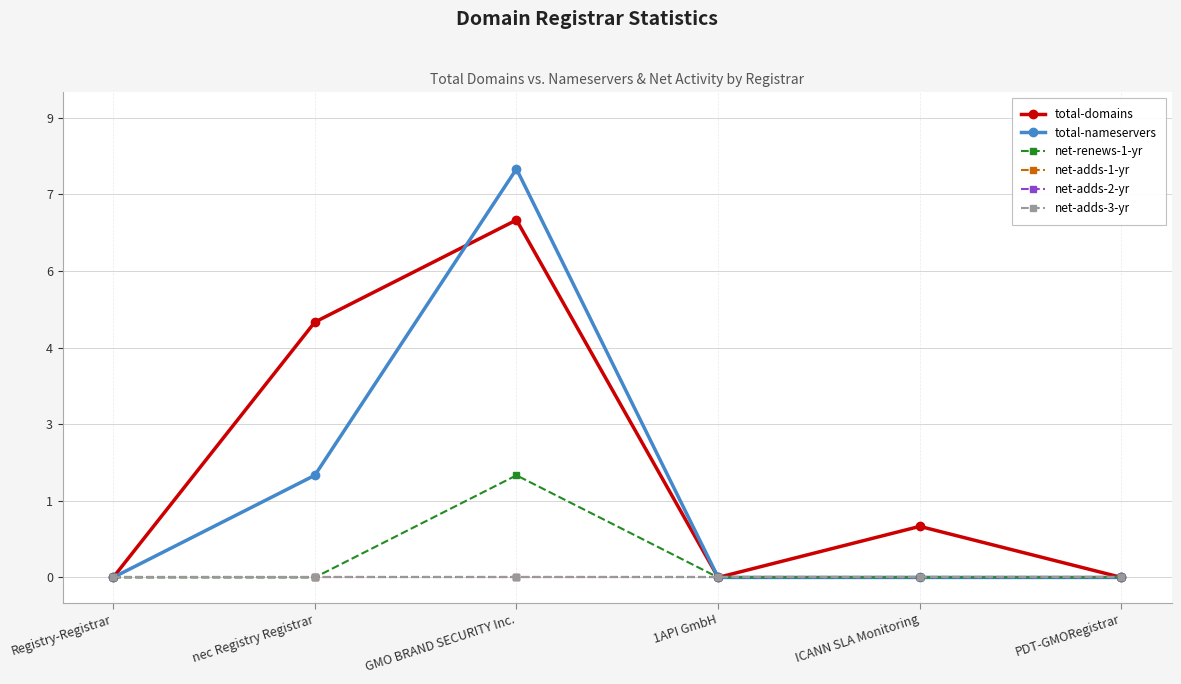

Does the chart have visible grid lines?

Yes